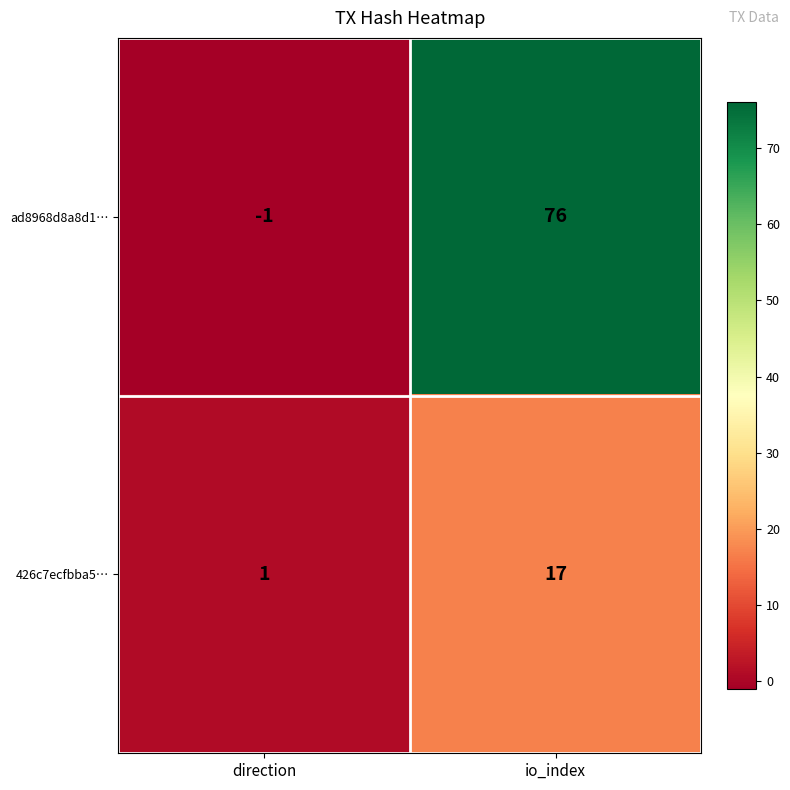

Reading right to left, list all the values displayed in this chart.

ad8968d8a8d1…: 76	-1
426c7ecfbba5…: 17	1